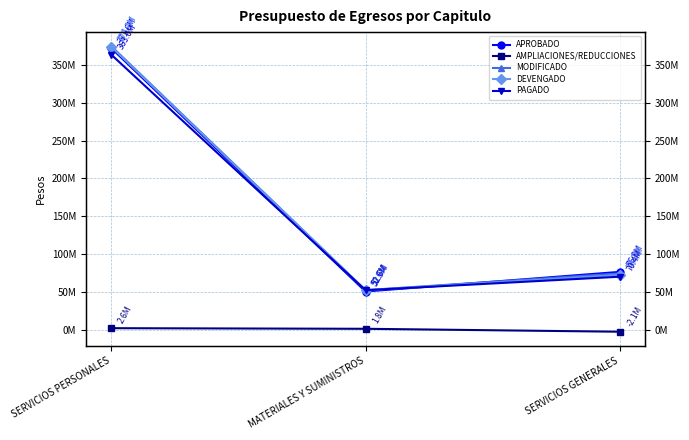

The value of DEVENGADO at SERVICIOS PERSONALES is 373363088. True or false?

True